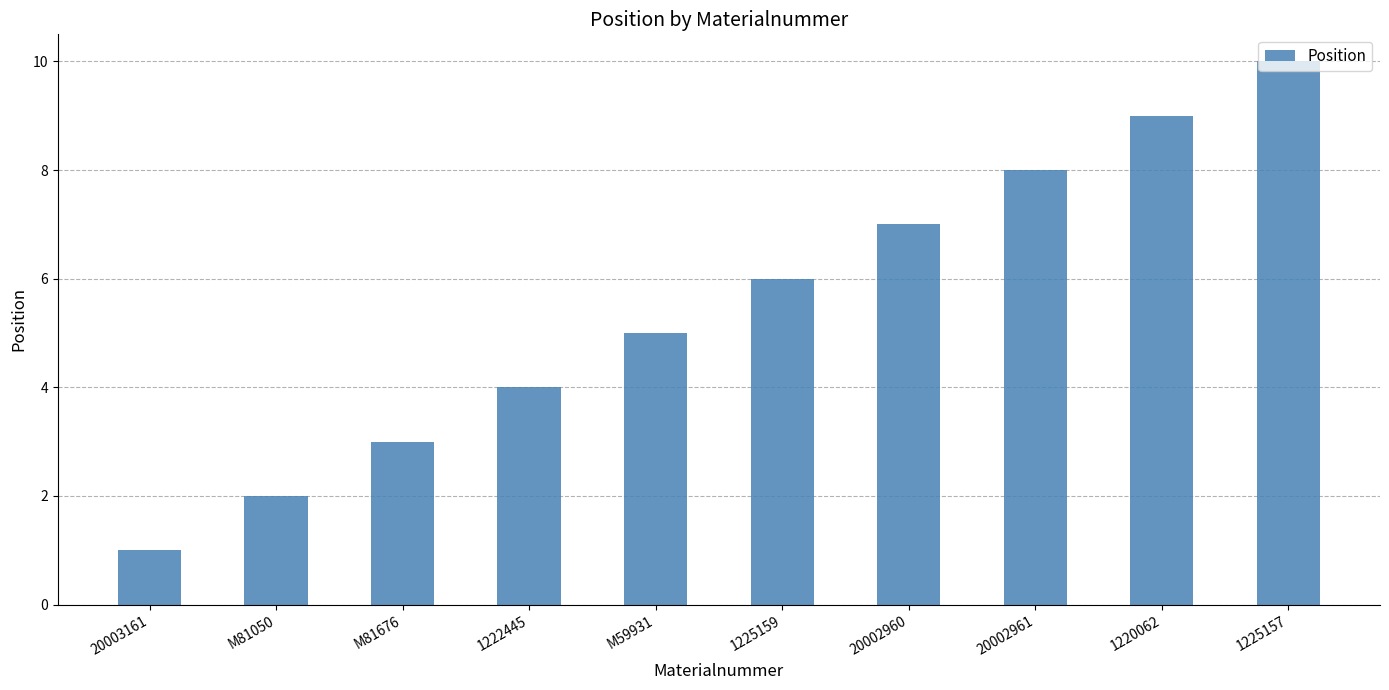

What is the label of the 1st bar from the right?

1225157